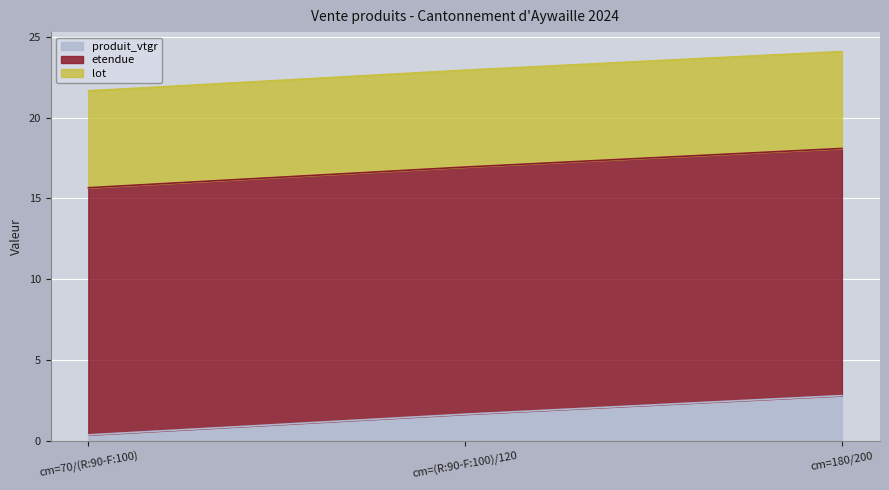

Reading left to right, what are all the values shown in this chart?

produit_vtgr: 0.4	1.6	2.8
etendue: 15.3	15.3	15.3
lot: 6.0	6.0	6.0